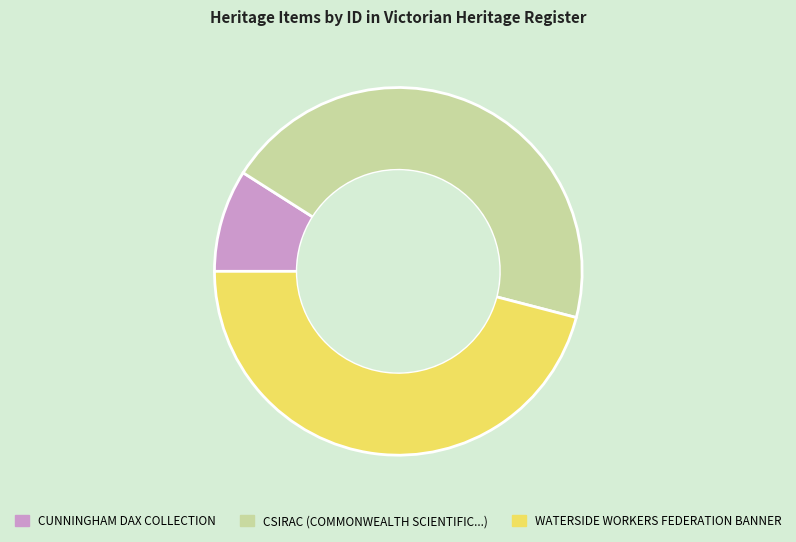

Is there any slice that represents more than half of the pie?

No